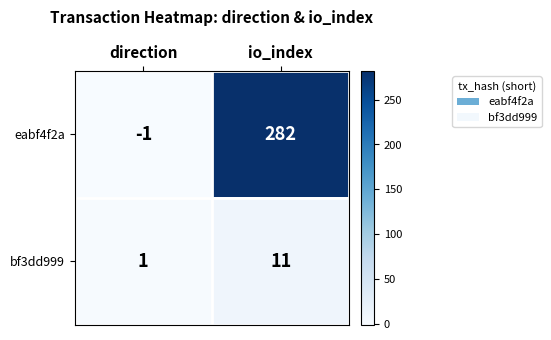

Which series changed the most between direction and io_index?

eabf4f2a